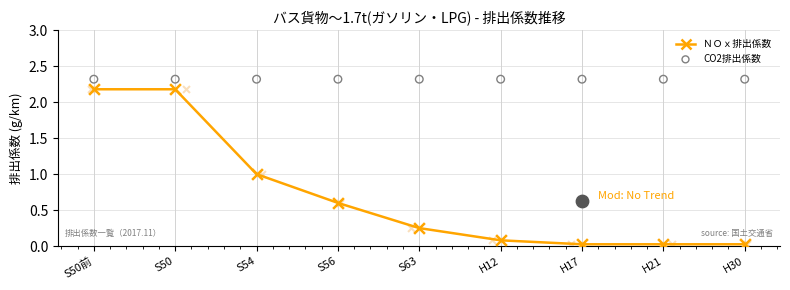

At how many categories does at least one series exceed 1?

9